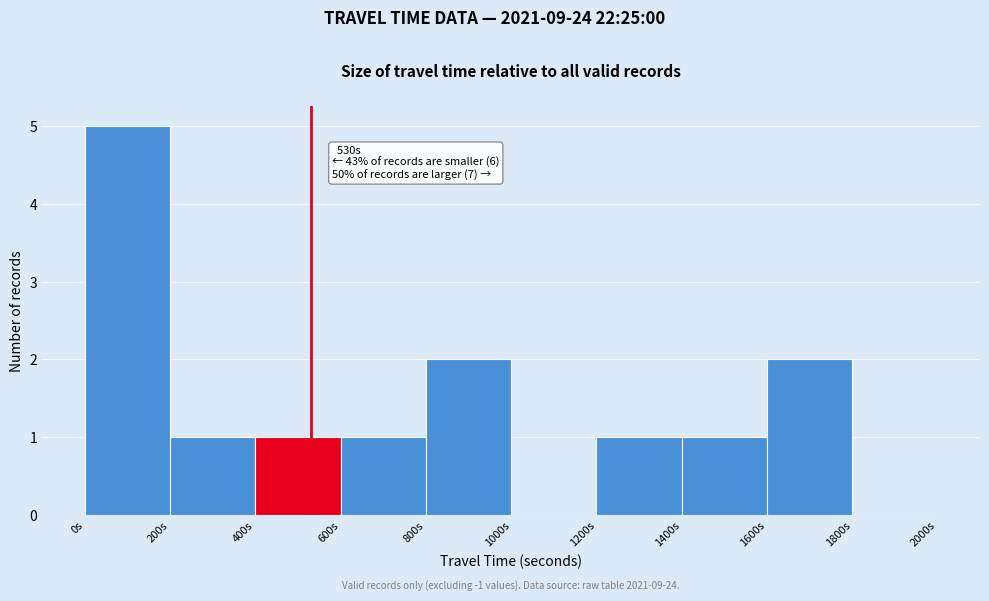

Which range on the x-axis has the tallest bar?

0 to 200